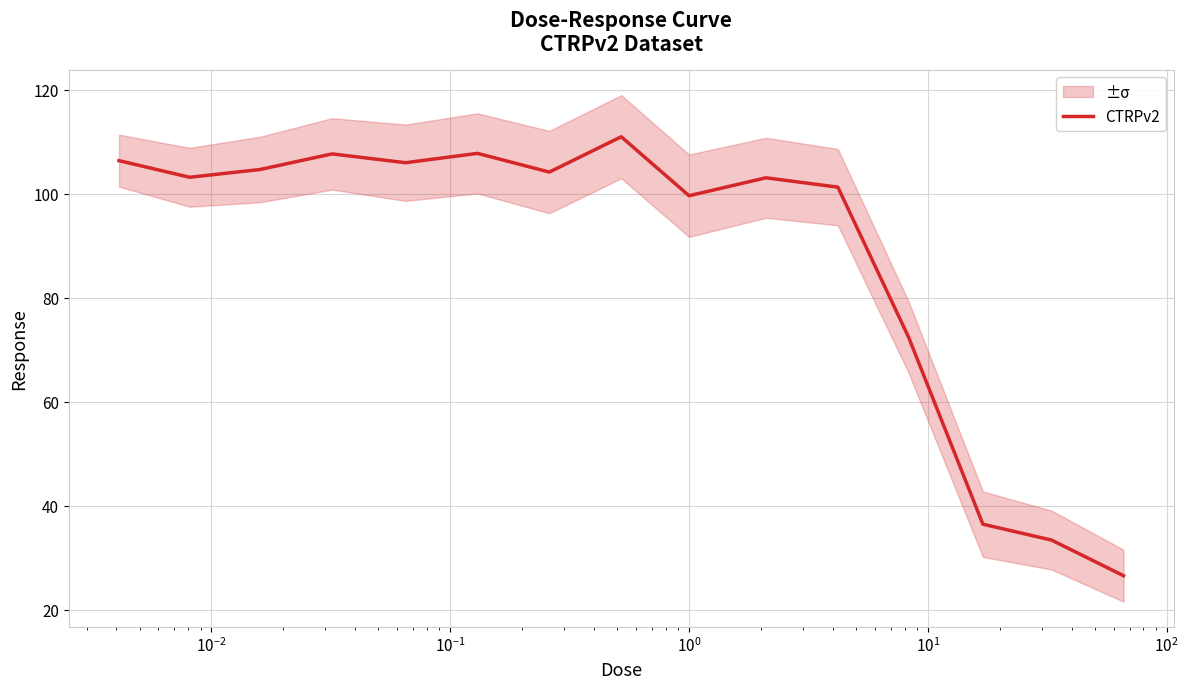

What is the maximum value for CTRPv2?

111.0